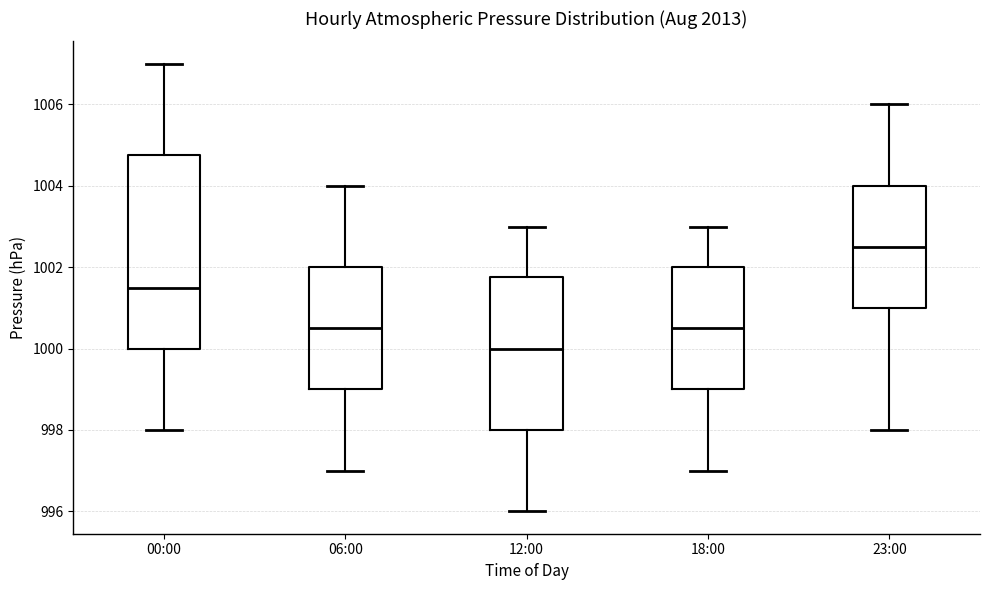

Reading left to right, transcribe this box plot: for each box, give where its median line is, the range the box spans, and where its two whiskers end, as read against the y-axis. The values are not printed on the chart, so give them approximately, as read against the axis.

00:00: median 1001.6, box 1000.0 to 1004.8, whiskers 998.0 to 1007.0
06:00: median 1000.6, box 999.0 to 1002.0, whiskers 997.0 to 1004.0
12:00: median 1000.0, box 998.0 to 1001.8, whiskers 996.0 to 1003.0
18:00: median 1000.6, box 999.0 to 1002.0, whiskers 997.0 to 1003.0
23:00: median 1002.6, box 1001.0 to 1004.0, whiskers 998.0 to 1006.0